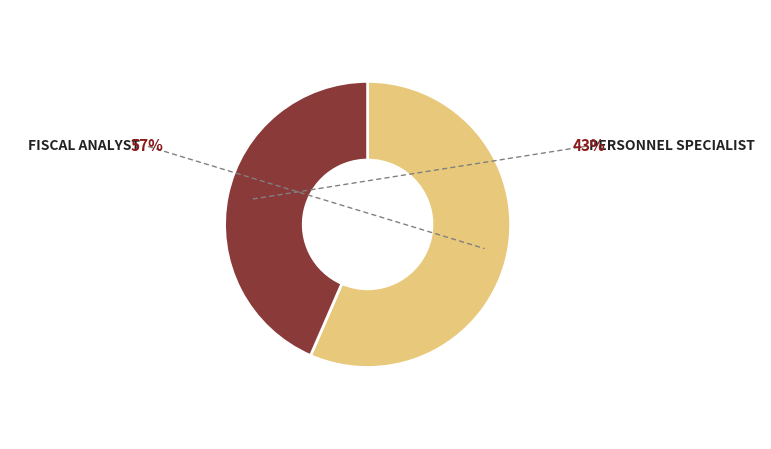

Does any single category account for the majority?

Yes